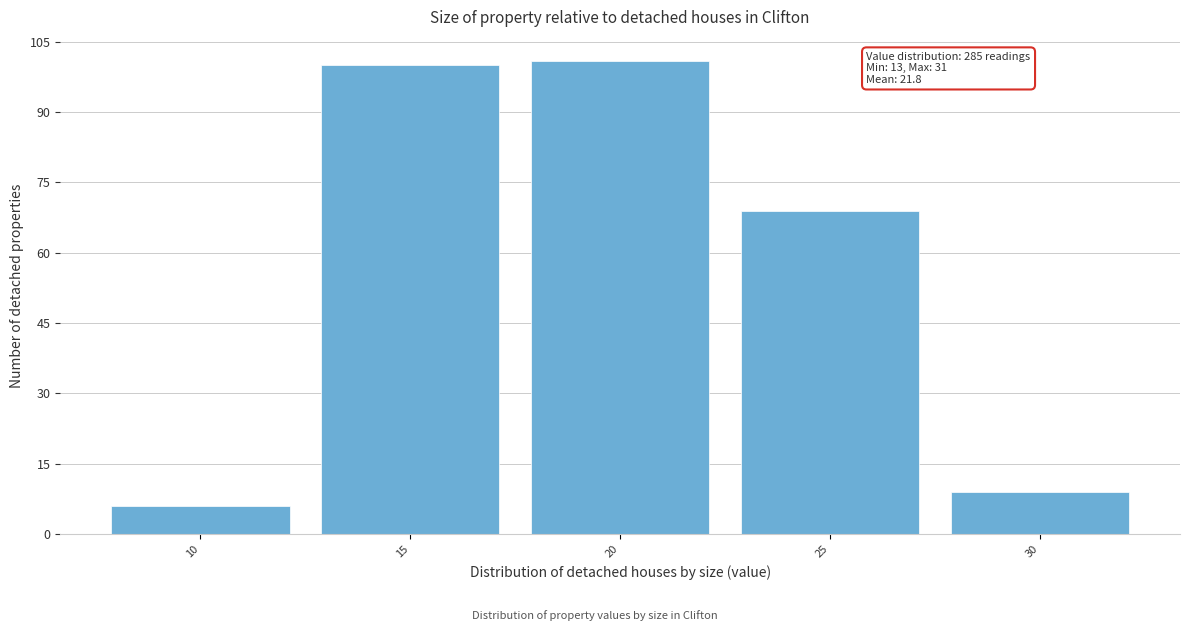

Reading right to left, list all the values displayed in this chart.

9	69	101	100	6